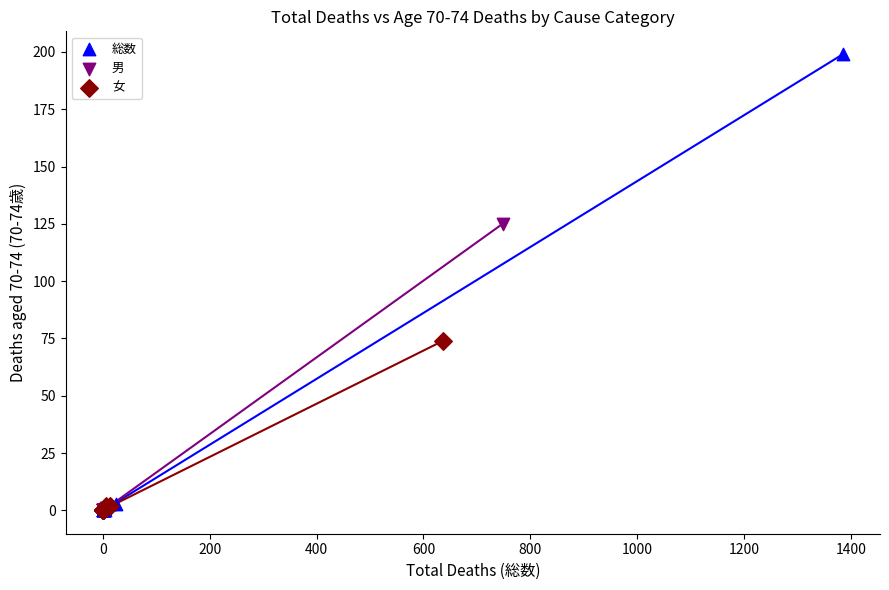

Which series has the widest spread of Y values?

総数